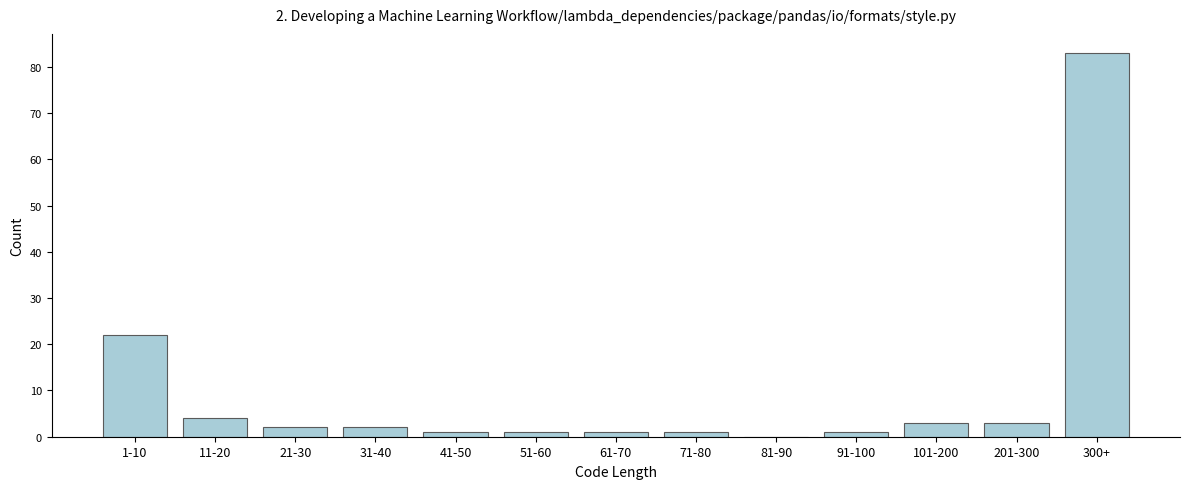

Reading right to left, what are all the values shown in this chart?

300+=83	201-300=3	101-200=3	91-100=1	81-90=0	71-80=1	61-70=1	51-60=1	41-50=1	31-40=2	21-30=2	11-20=4	1-10=22